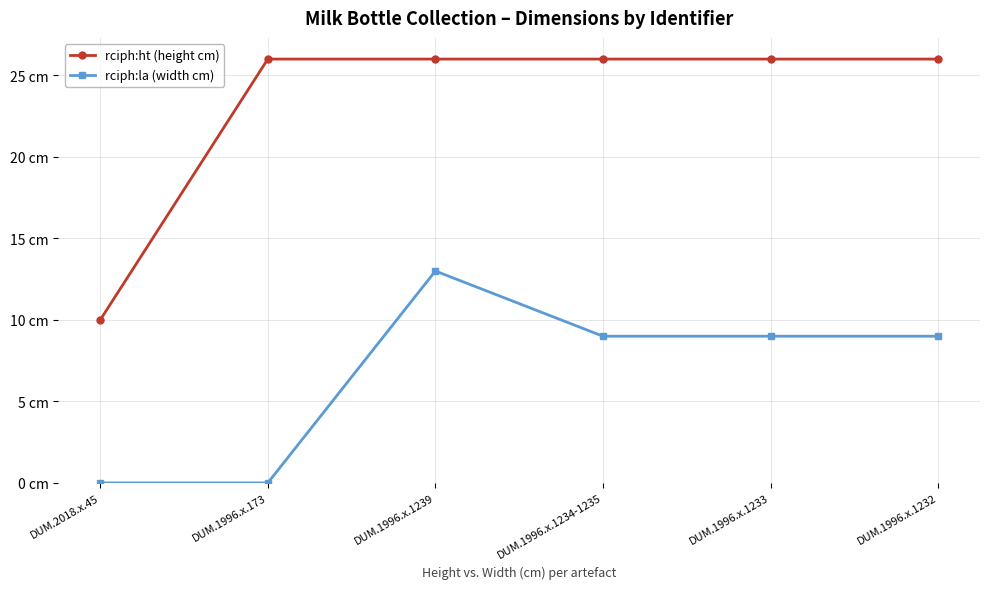

What are all the series names shown in the legend?

rciph:ht (height cm), rciph:la (width cm)